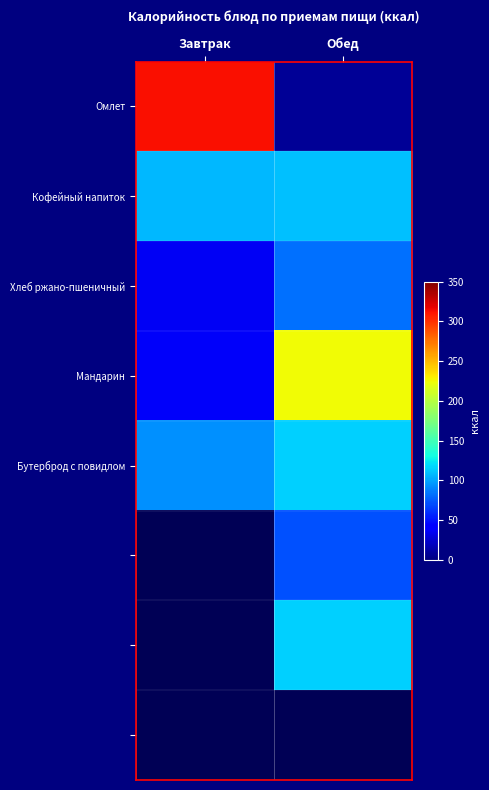

True or false: Мандарин has a value of 38.0 at Завтрак.

True